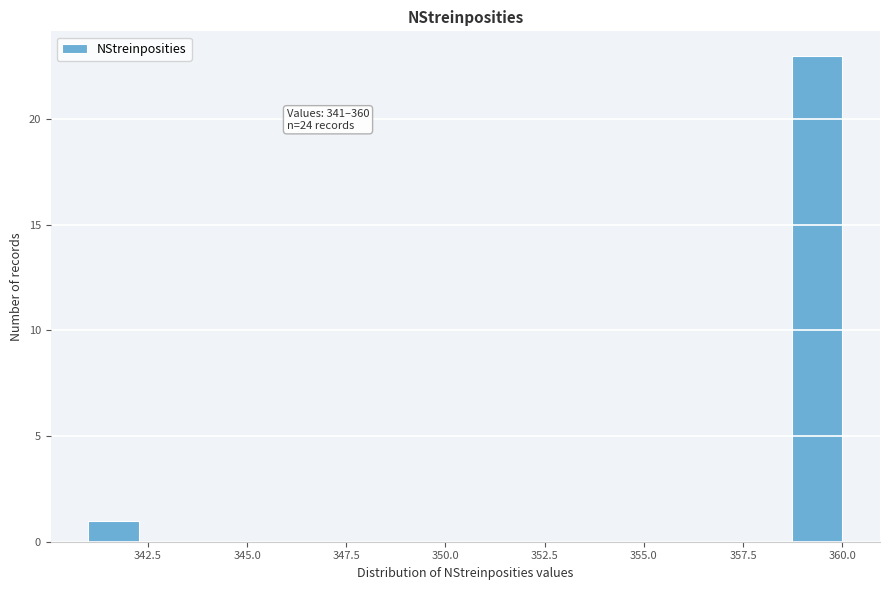

Read against the x-axis, roughly where is the centre of the tallest bar?

359.5